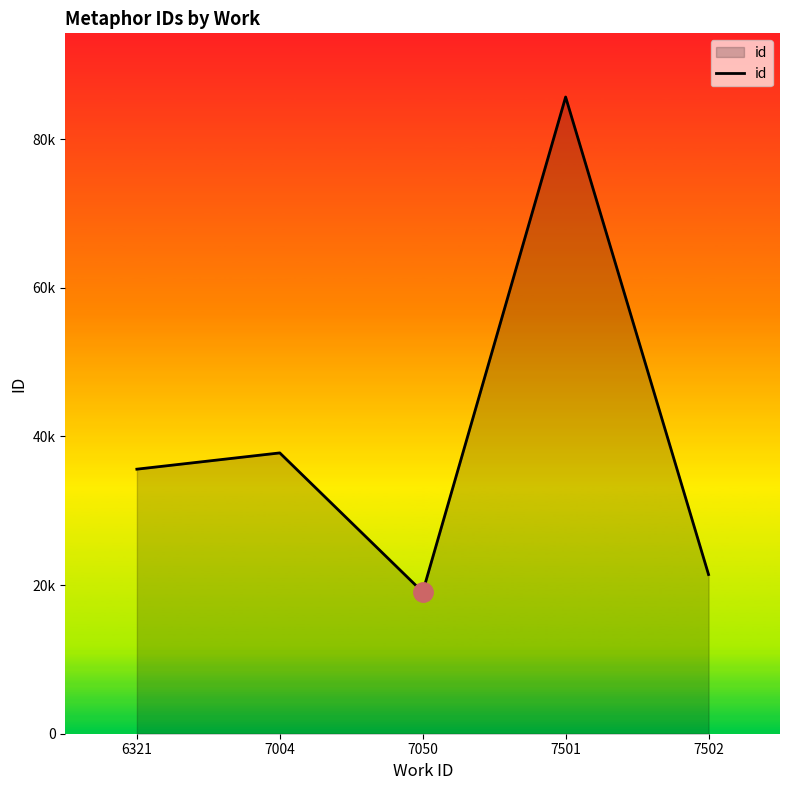

What is the change in value from 6321 to 7502?

-14174